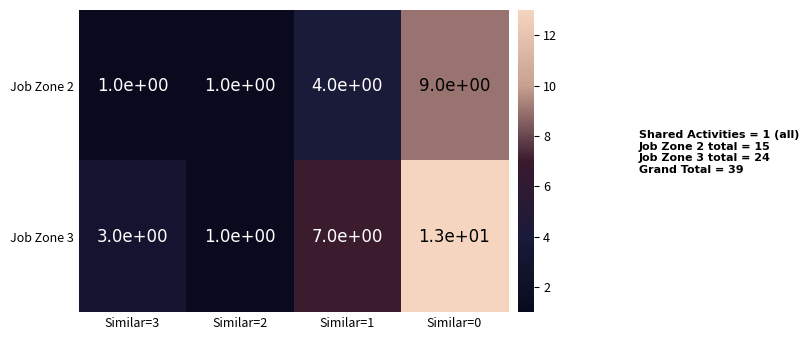

List the series in order of their peak value, lowest first.

Job Zone 2, Job Zone 3